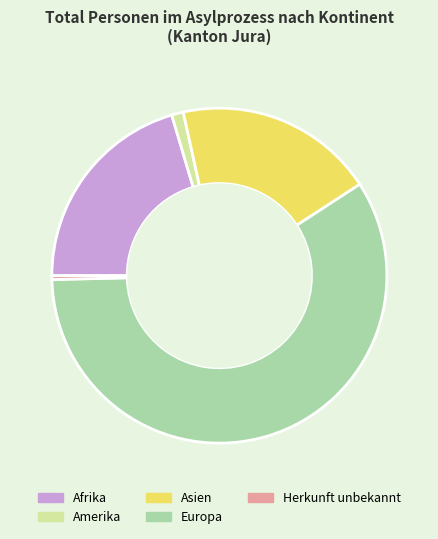

Count the number of slices in the pie.

5